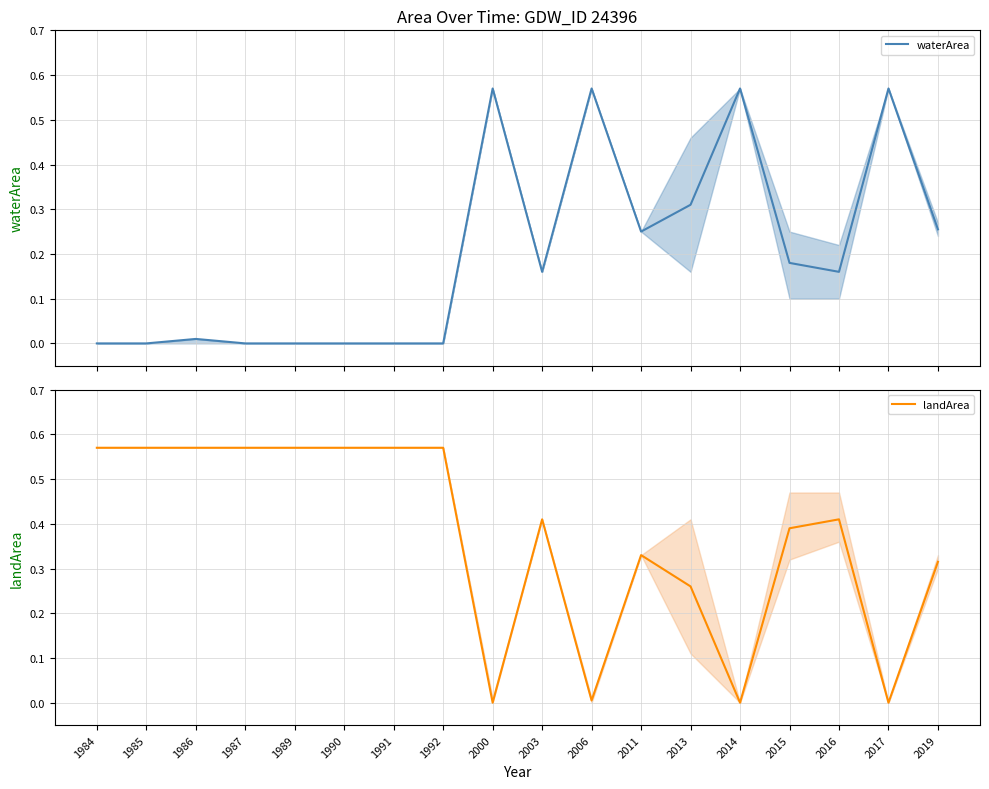

What are all the series names shown in the legend?

waterArea, landArea